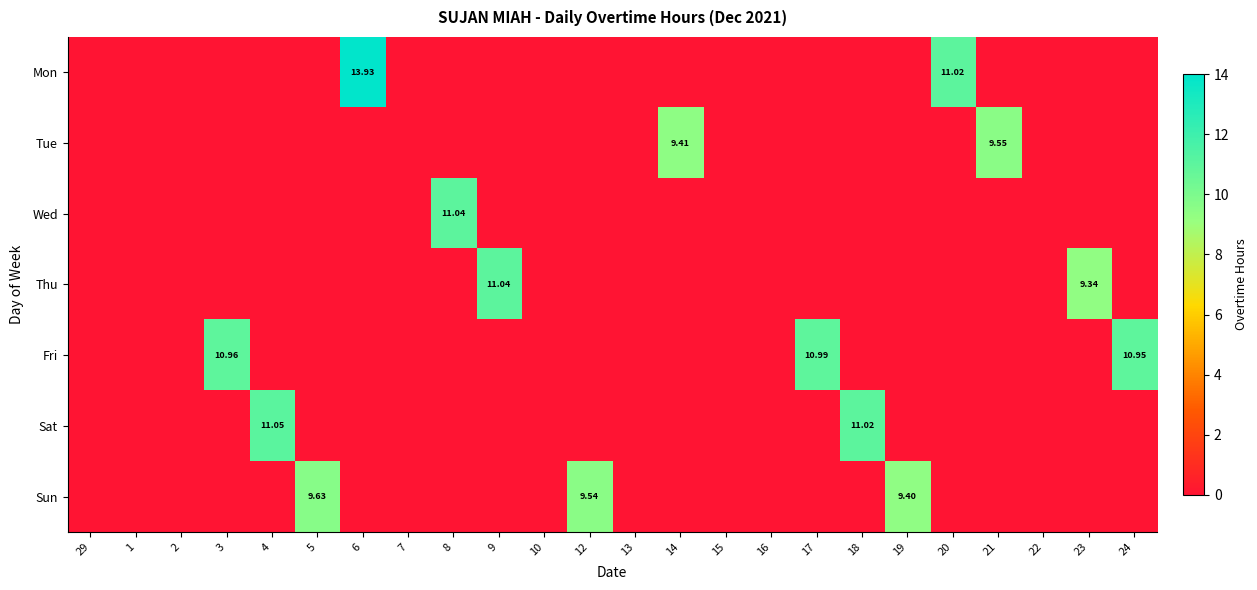

Rank the categories by Sun value from highest to lowest.

5, 12, 19, 29, 1, 2, 3, 4, 6, 7, 8, 9, 10, 13, 14, 15, 16, 17, 18, 20, 21, 22, 23, 24